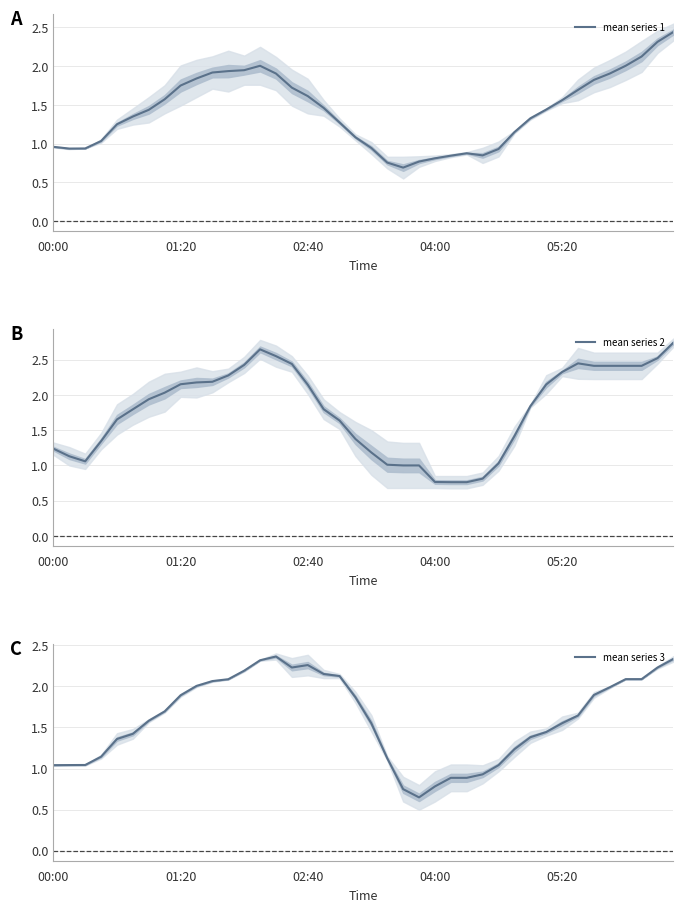

Is the value of mean series 2 at 29 greater than the value of mean series 3 at 15?

No